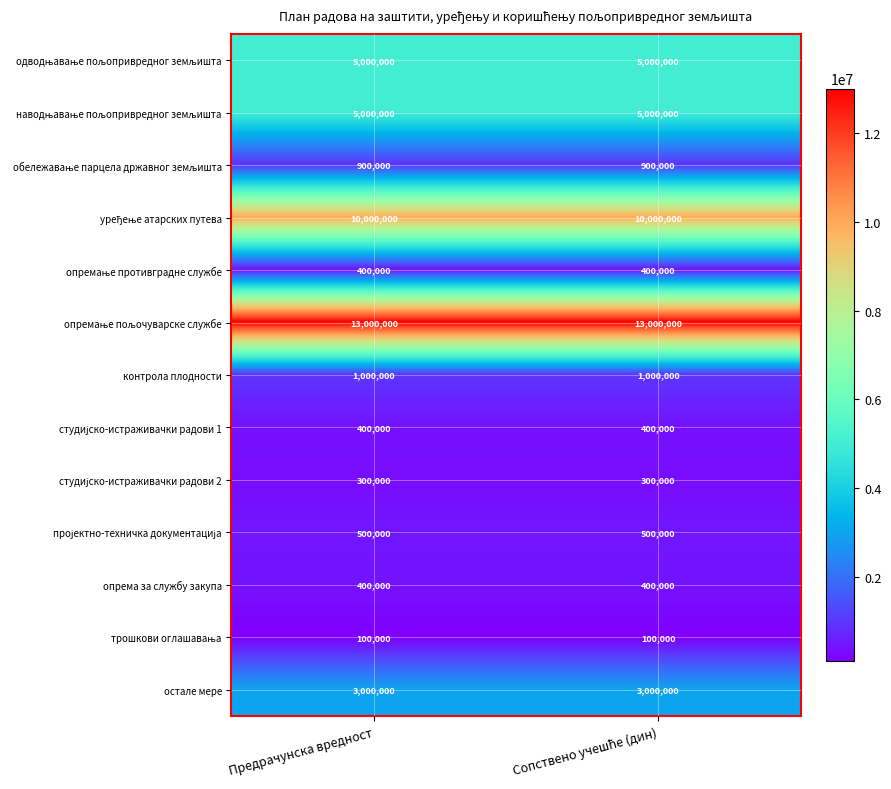

What is the lowest value of the опрема за службу закупа series?

400000